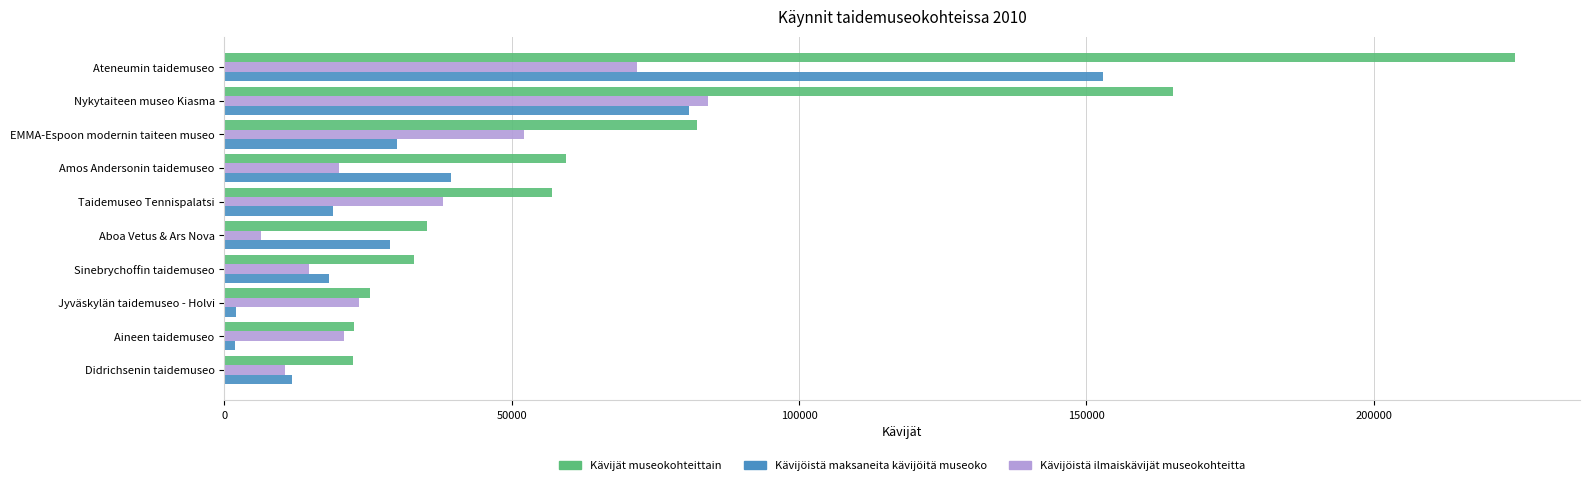

Is the value of Kävijät museokohteittain at EMMA-Espoon modernin taiteen museo greater than the value of Kävijöistä ilmaiskävijät museokohteitta at Jyväskylän taidemuseo - Holvi?

Yes